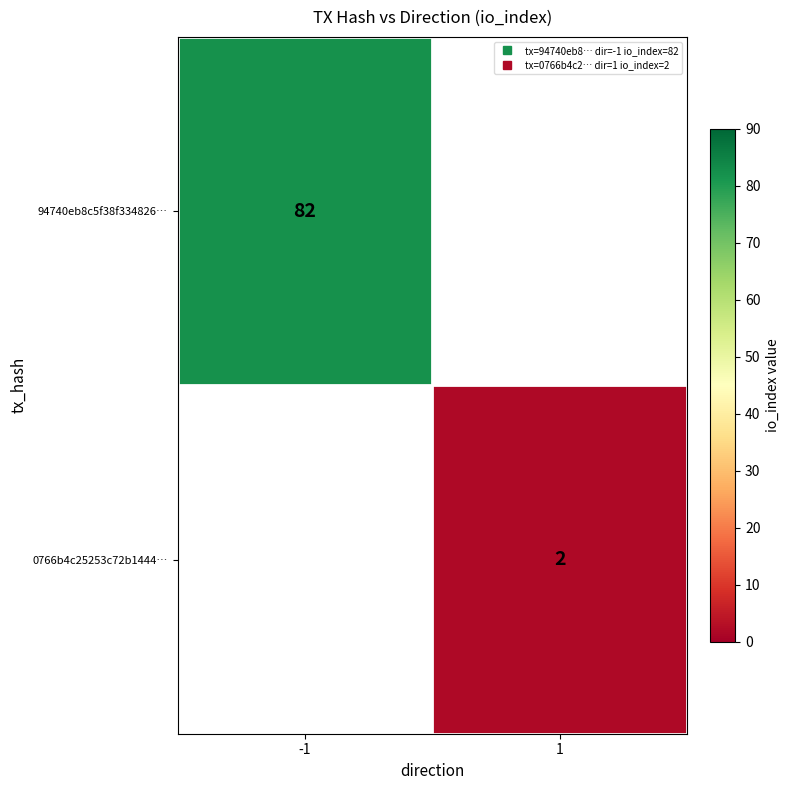

Which series has the widest spread of values?

94740eb8c5f38f334826…